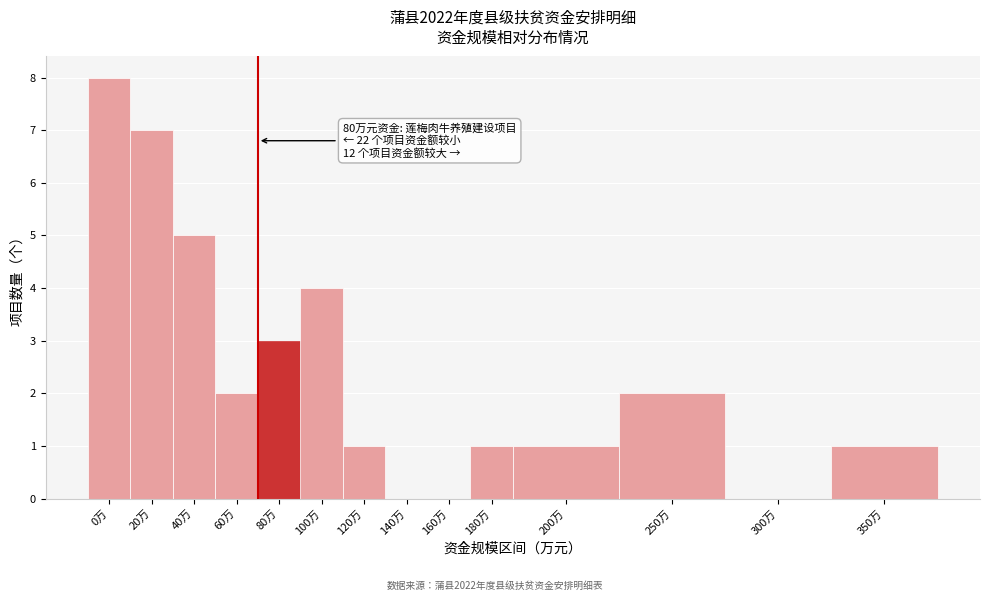

Reading right to left, what are all the values shown in this chart?

350万=1	300万=0	250万=2	200万=1	180万=1	160万=0	140万=0	120万=1	100万=4	80万=3	60万=2	40万=5	20万=7	0万=8